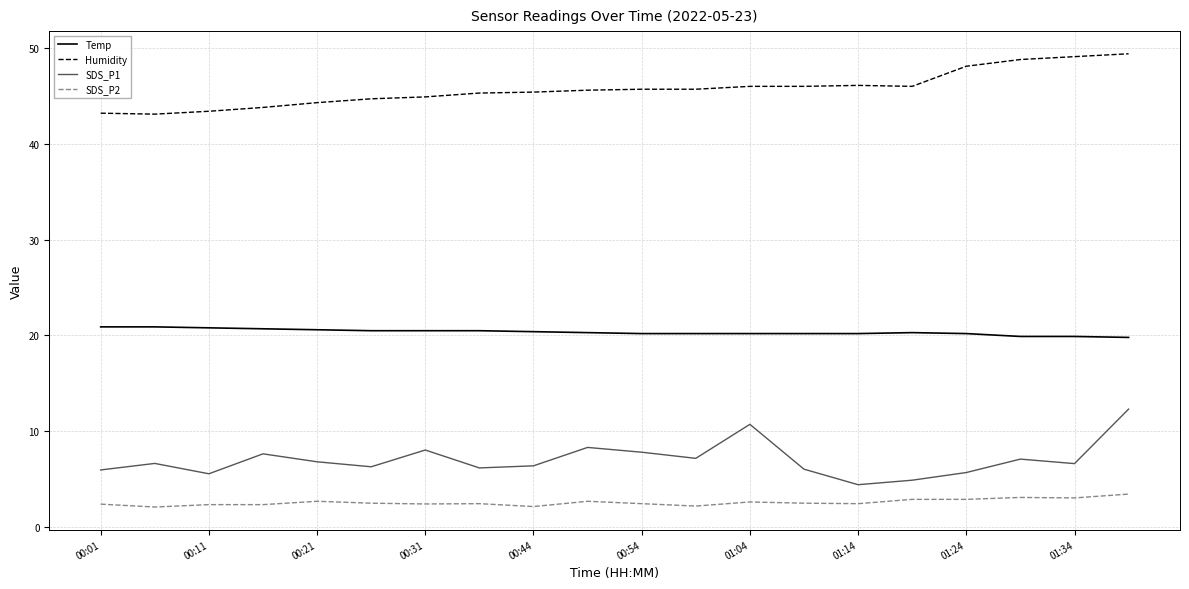

Which series has the largest total across all categories?

Humidity